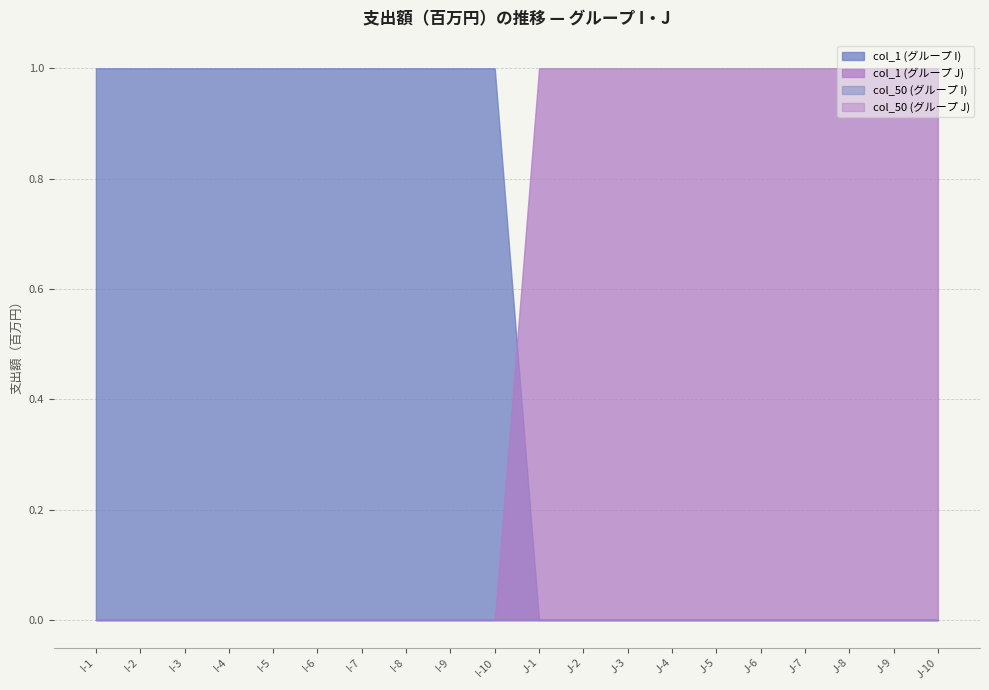

Rank the categories by col_1 value from lowest to highest.

I-1, I-2, I-3, I-4, I-5, I-6, I-7, I-8, I-9, I-10, J-1, J-2, J-3, J-4, J-5, J-6, J-7, J-8, J-9, J-10